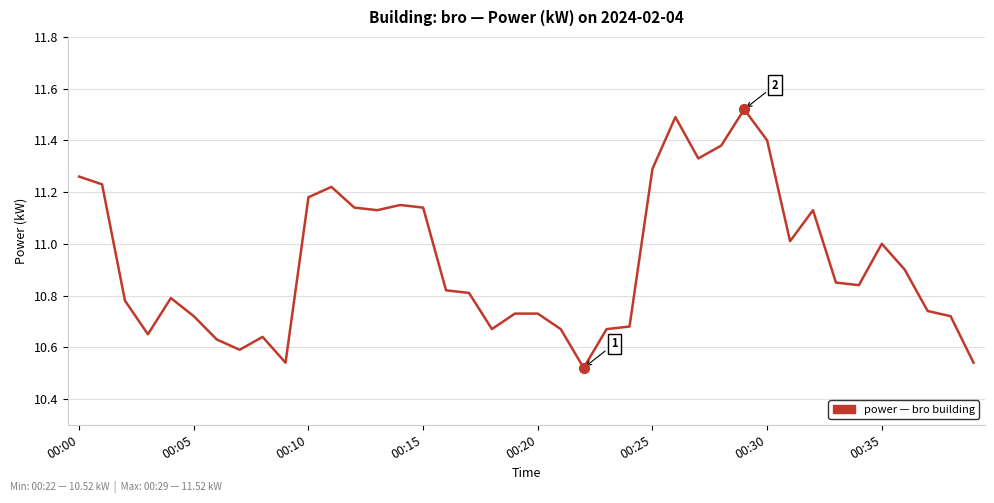

What is the difference between the maximum and minimum values?

1.0